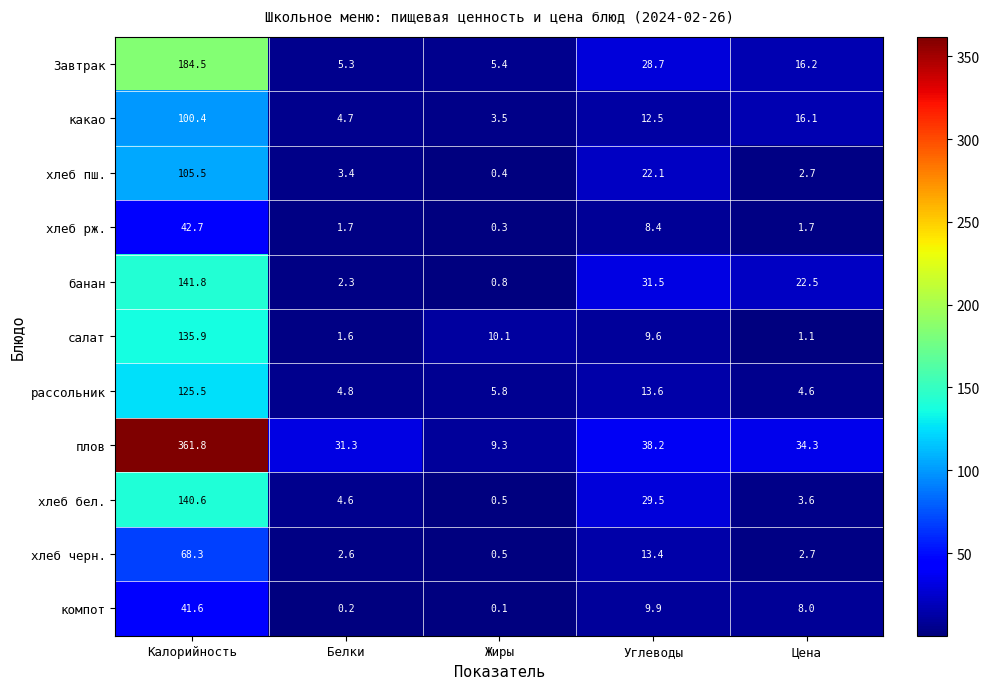

Which series has the largest total across all categories?

плов